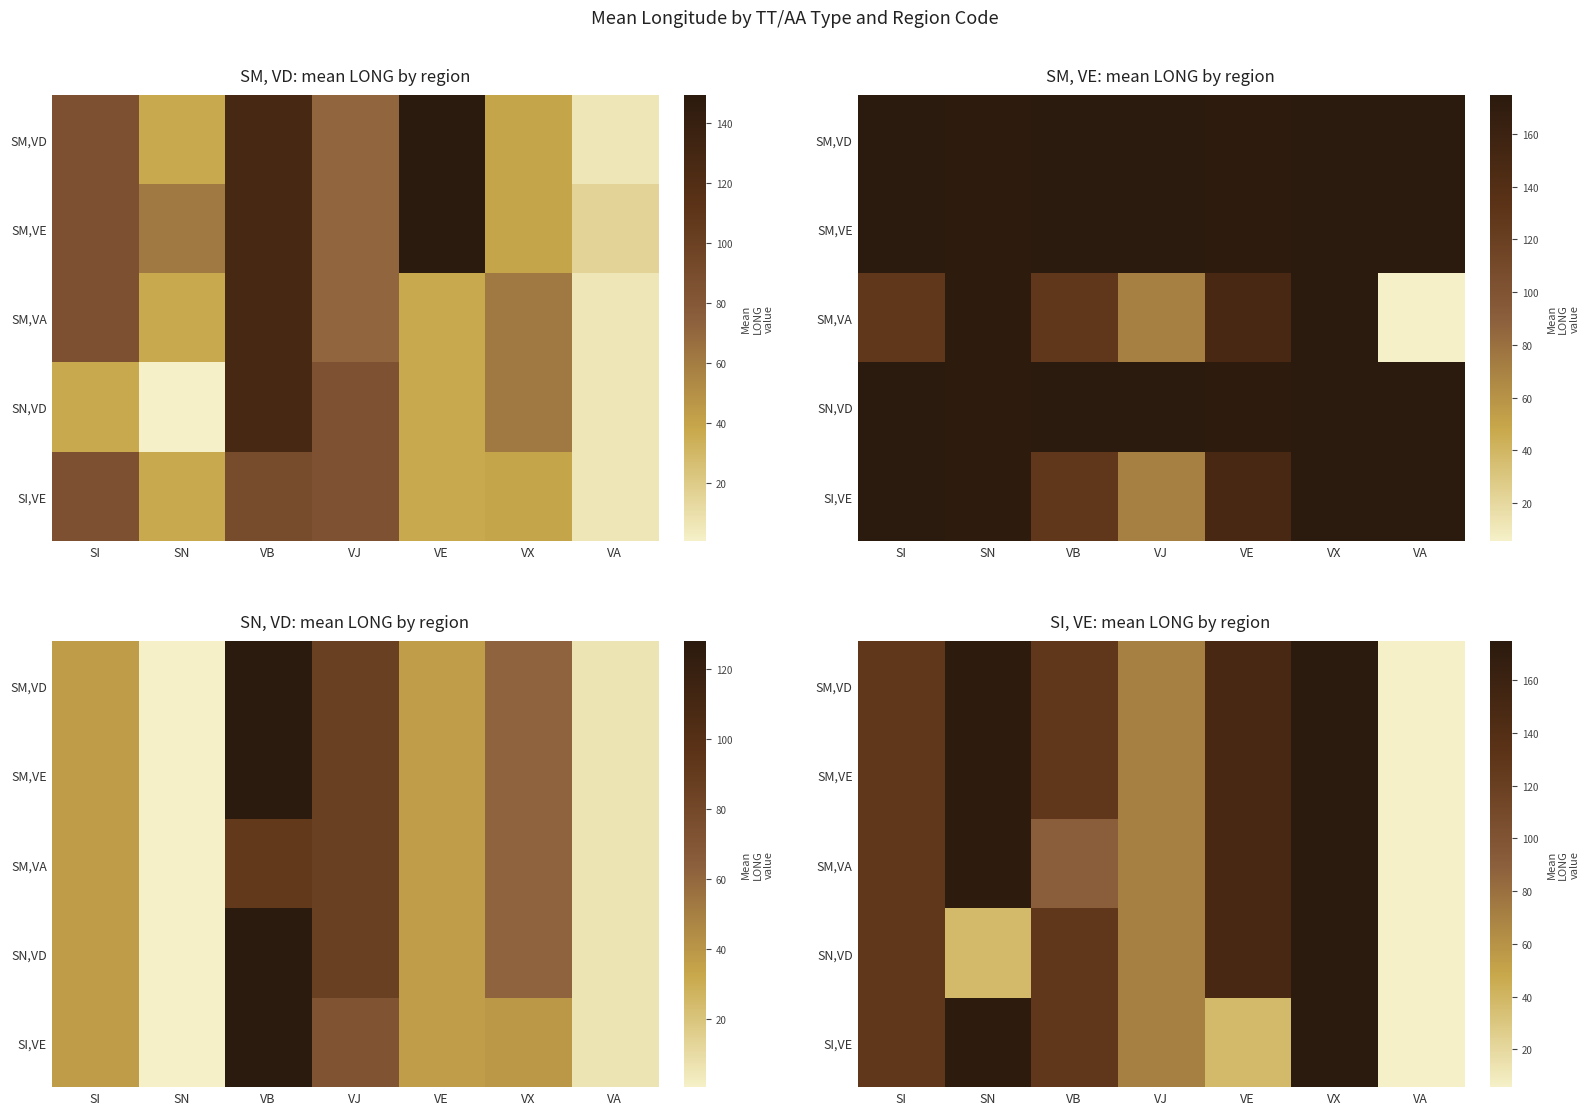

What is the difference between the second highest and second lowest values in the SI,VE series?

135.6